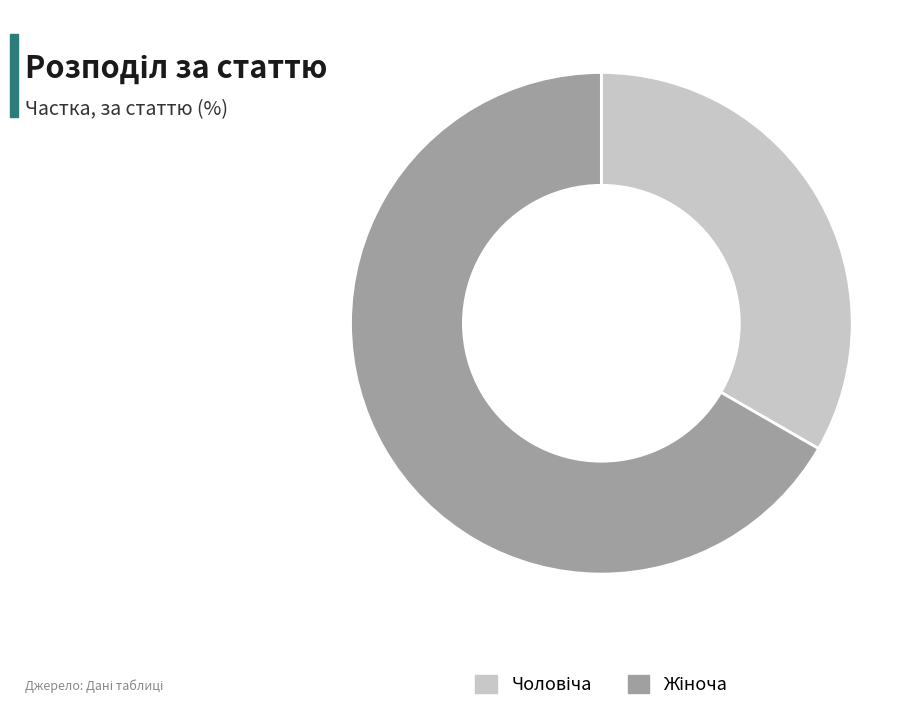

Is there a majority slice in this chart?

Yes